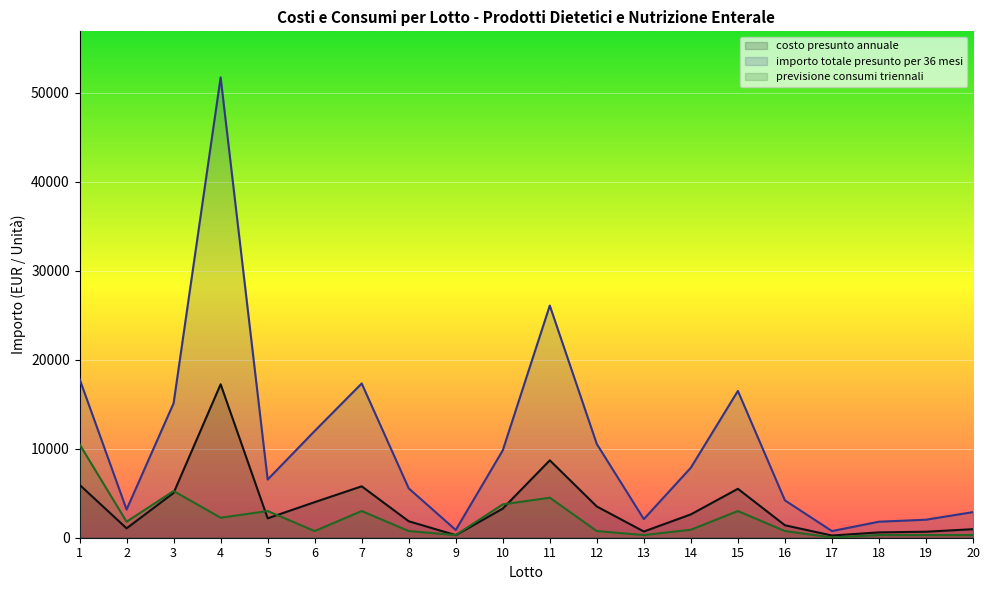

Reading left to right, transcribe all the data shown in this chart.

costo presunto annuale: 5950	1056	5040	17250	2180	4000	5780	1850	290	3275	8700	3510	698	2625	5500	1400	249	600	675	960
importo totale presunto per 36 mesi: 17850	3168	15120	51750	6540	12000	17340	5550	870	9825	26100	10530	2094	7875	16500	4200	747	1800	2025	2880
previsione consumi triennali: 10500	1800	5250	2250	3000	750	3000	750	300	3750	4500	750	300	900	3000	750	30	300	300	300